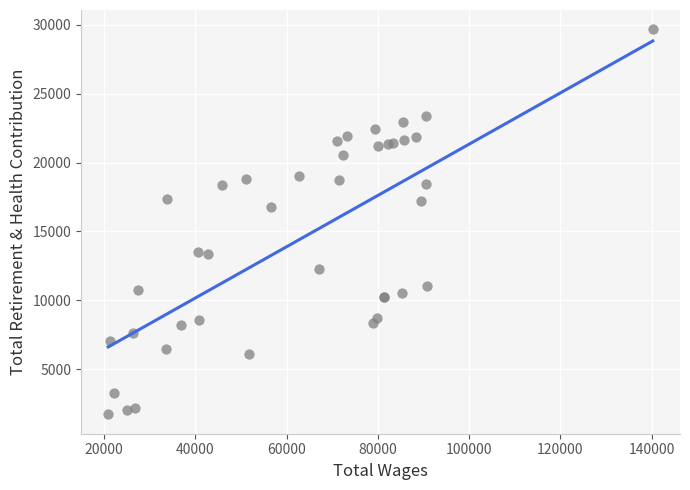

What Y value in the scatter plot is closest to 15695?

16783